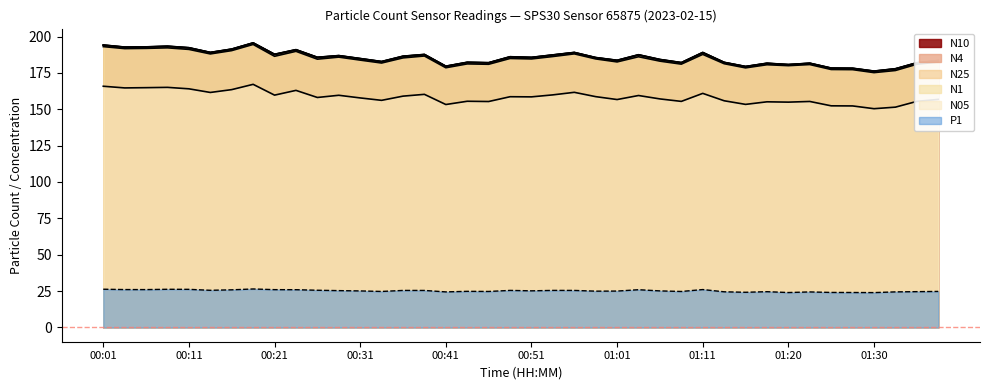

In P1, how many points are lower than both neighbors (excluding endpoints)?

11